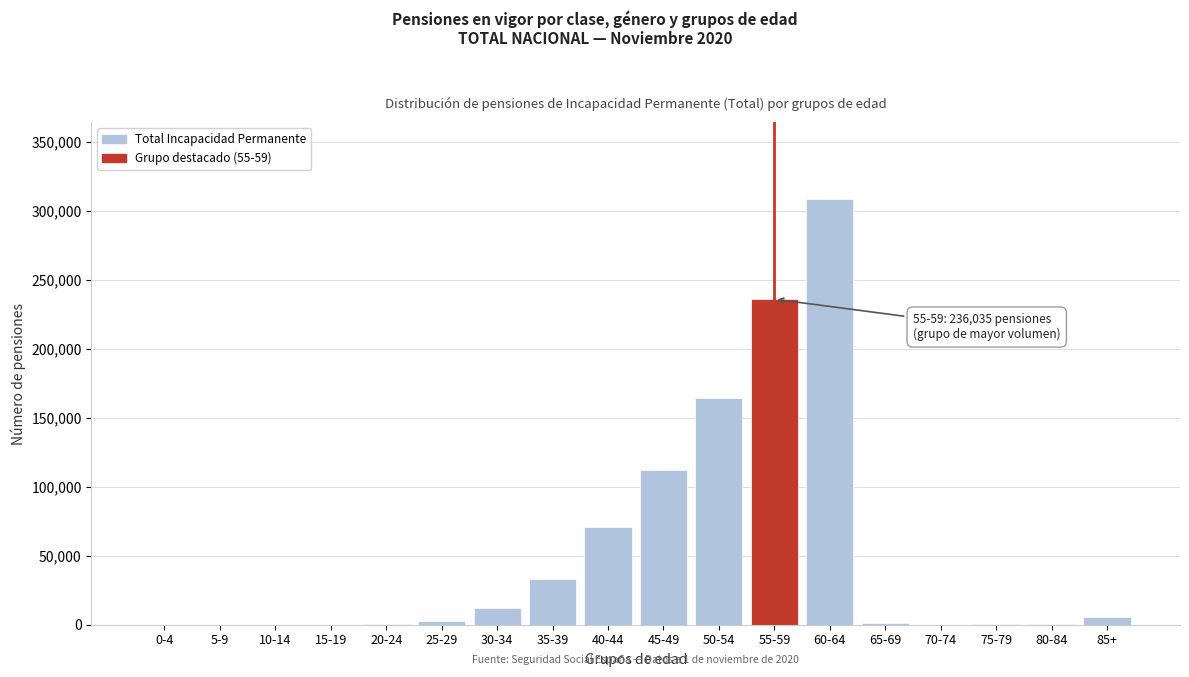

What is the greatest value displayed?

308645